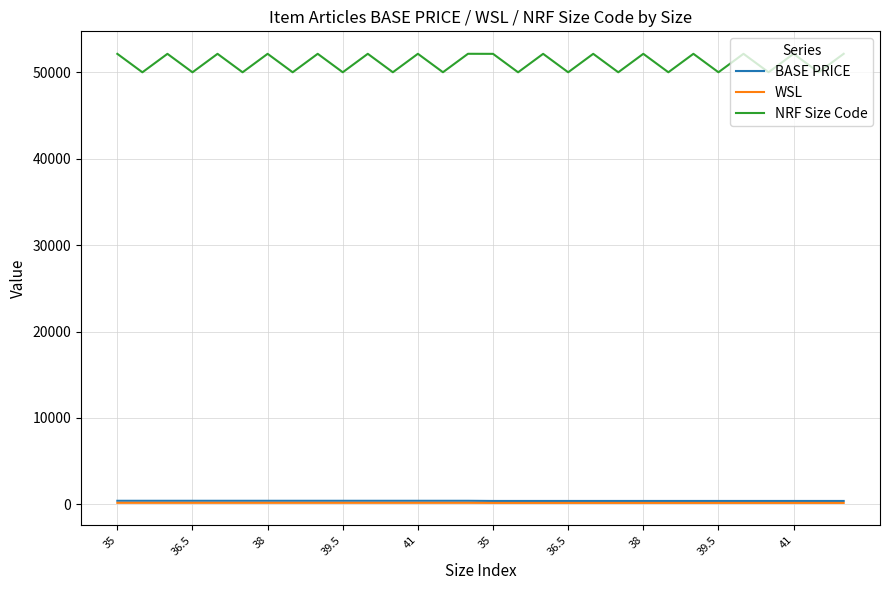

True or false: WSL and NRF Size Code cross at least once.

False